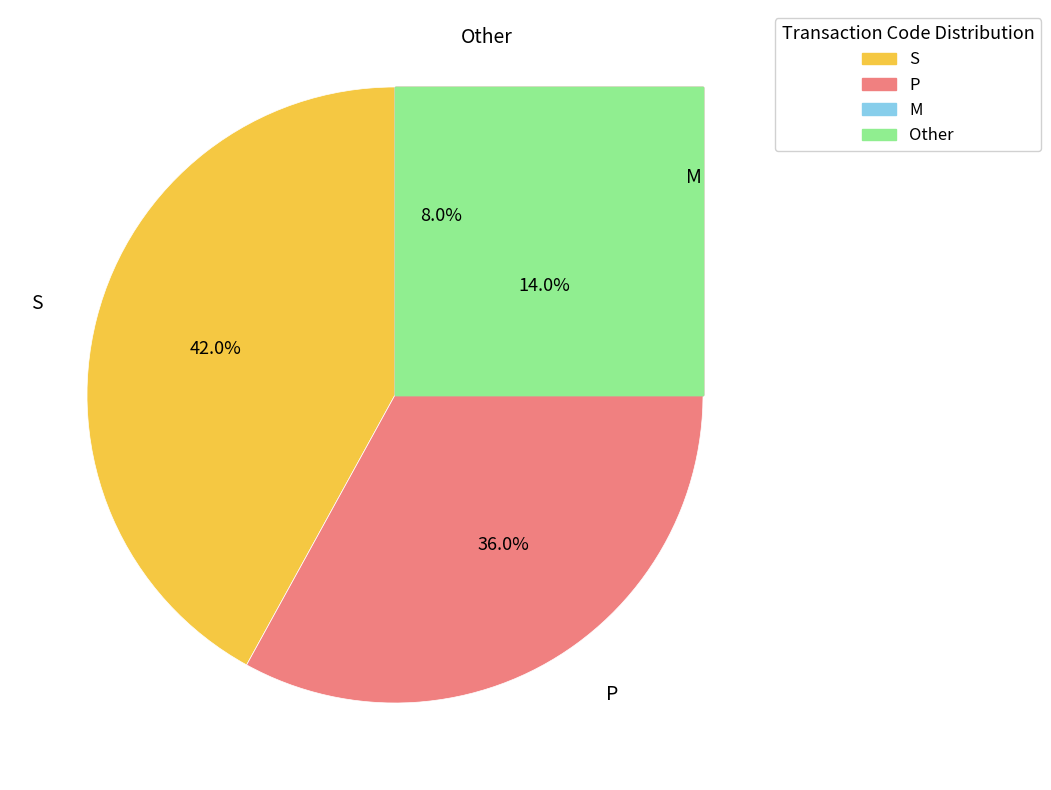

Which category has the biggest portion of the pie?

S